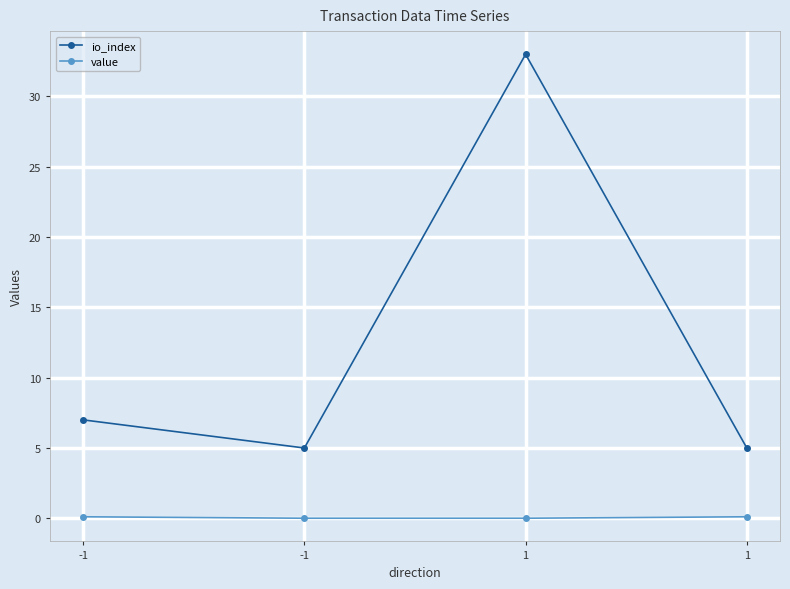

How many data points does each series have?

4